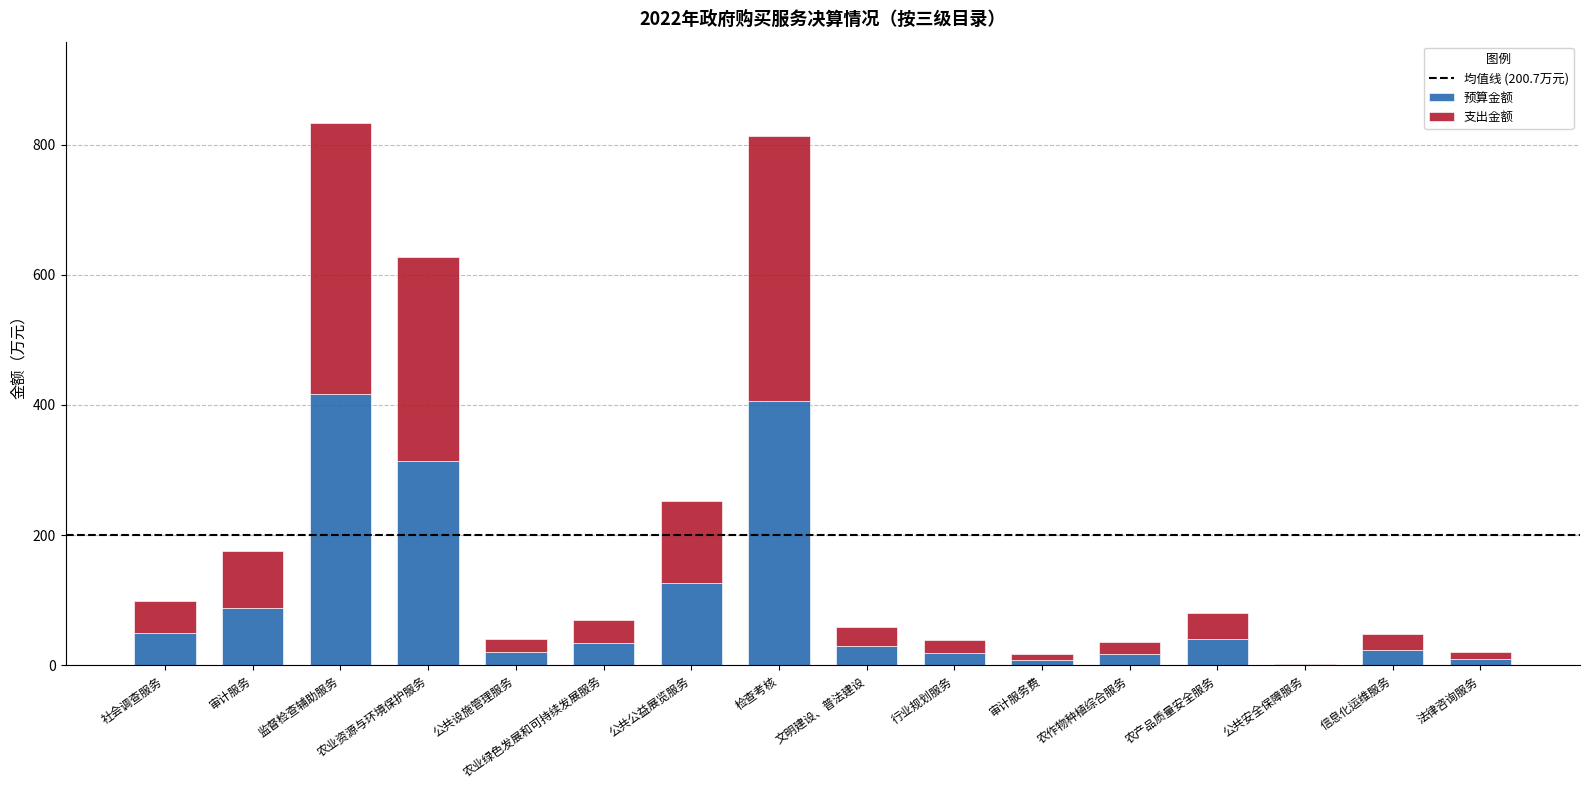

At which label is 预算金额 closest to 208?

公共公益展览服务